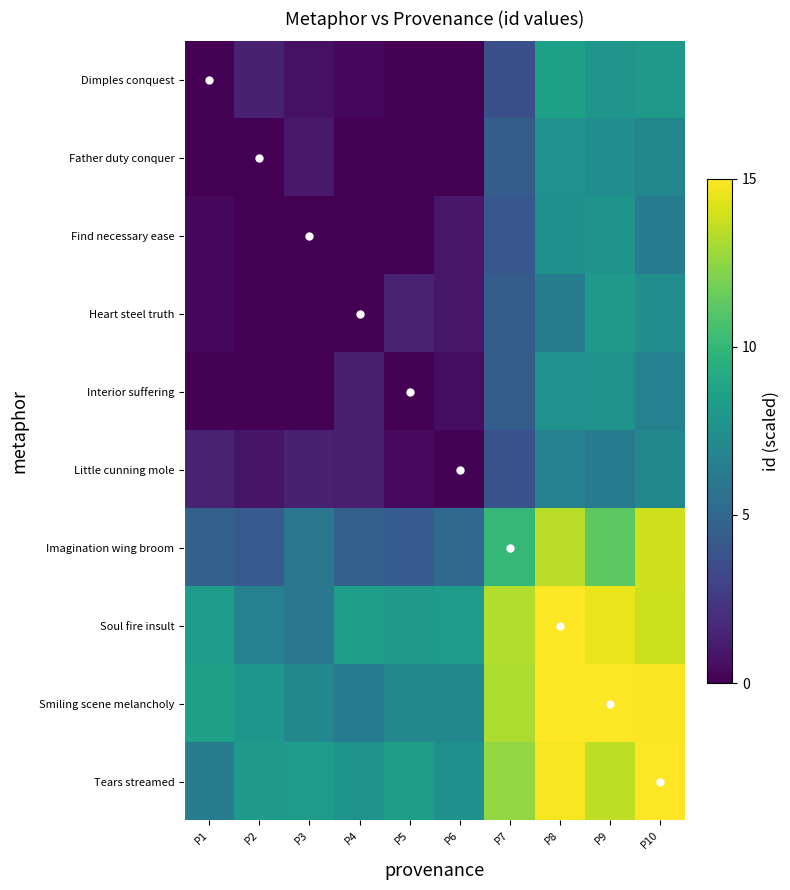

Count the number of data series in this chart.

10